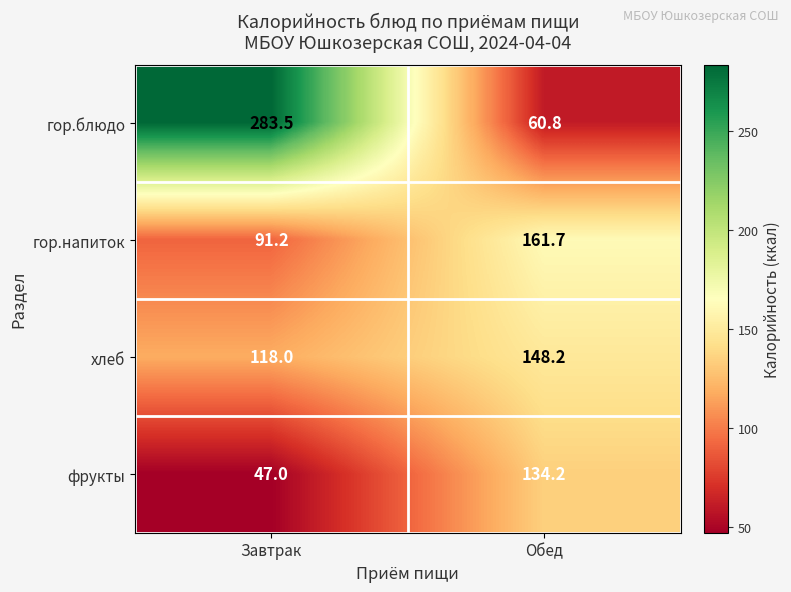

List the series in order of their peak value, highest first.

гор.блюдо, гор.напиток, хлеб, фрукты